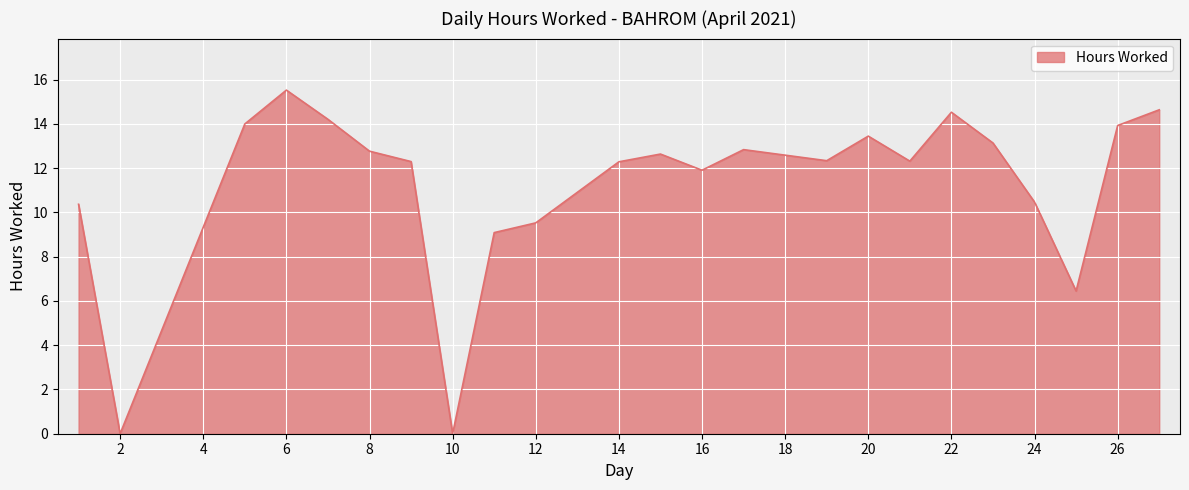

What is the maximum value shown in the chart?

15.5